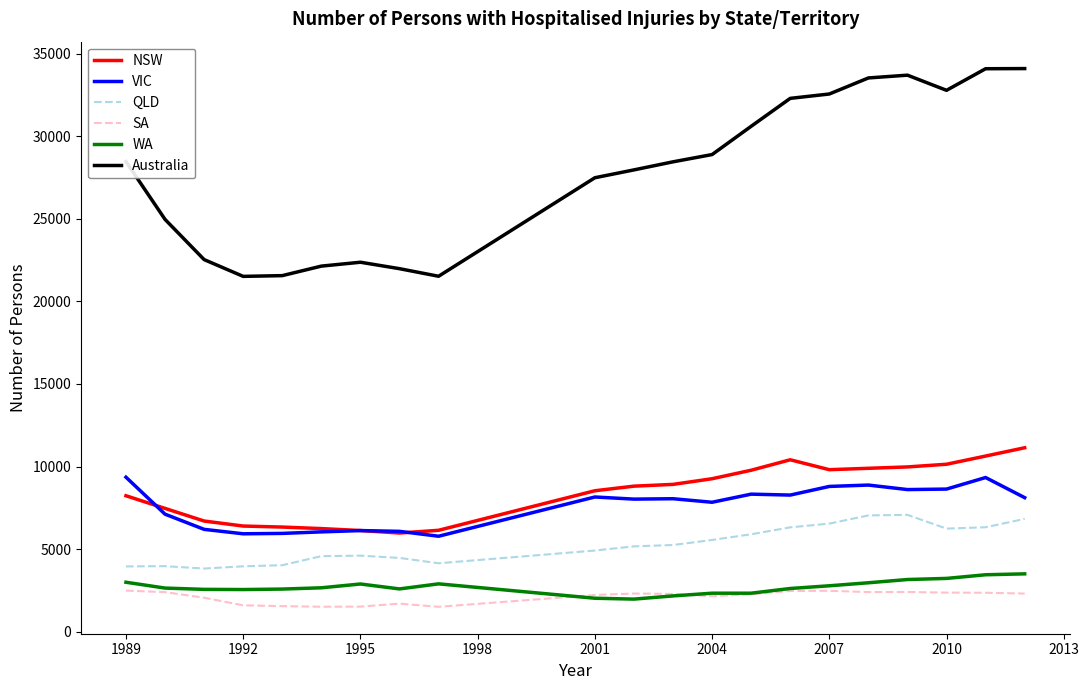

Which series has the largest total across all categories?

Australia